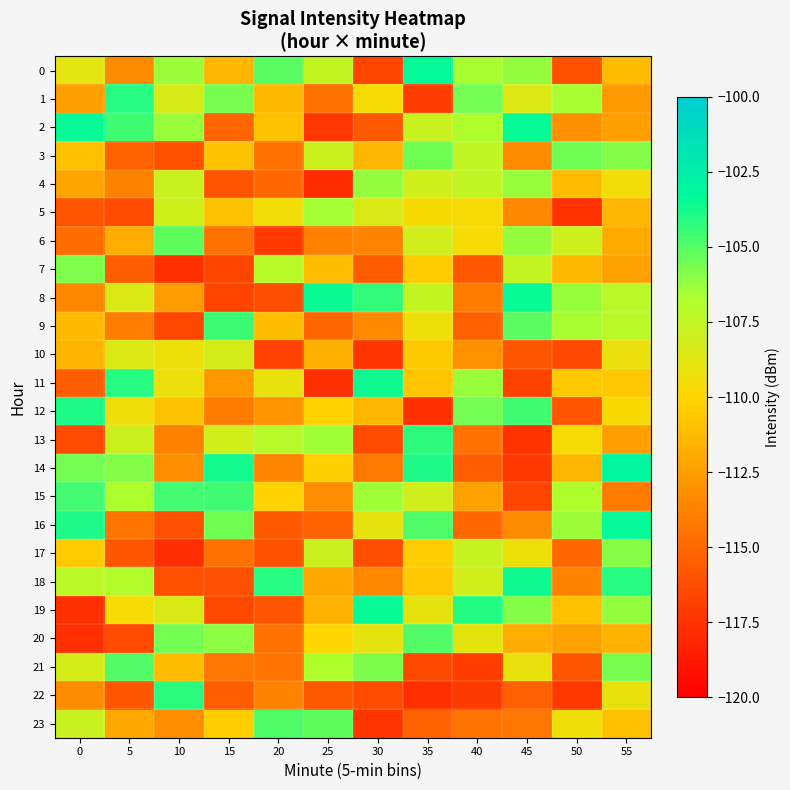

Between 25 and 5, which is larger?

25